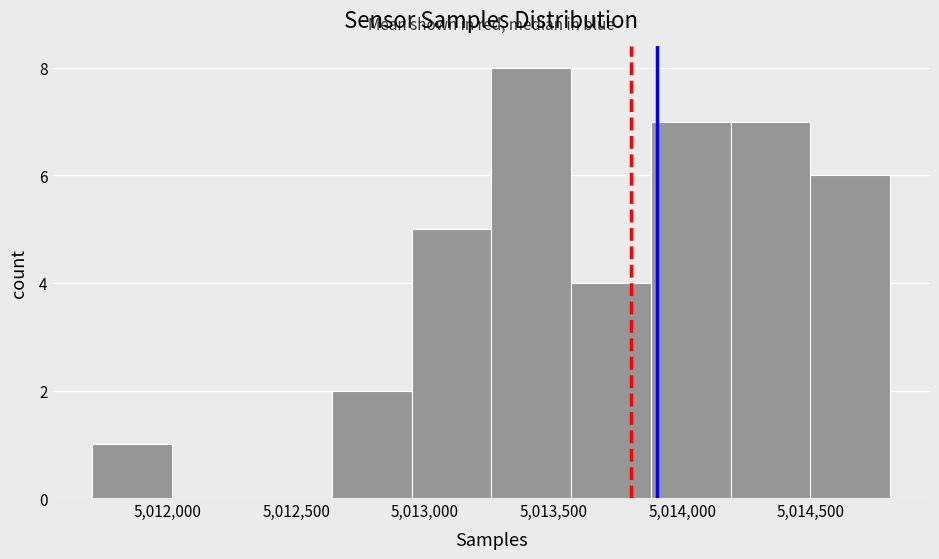

Reading left to right, list every bar in this chart as the range it spans on the x-axis followed by its height. Neither the bar edges nor the heights are printed on the chart, so give them approximately, as read against the axes.

5011700 to 5012000: 1
5012000 to 5012350: 0
5012350 to 5012650: 0
5012650 to 5012950: 2
5012950 to 5013250: 5
5013250 to 5013550: 8
5013550 to 5013900: 4
5013900 to 5014200: 7
5014200 to 5014500: 7
5014500 to 5014800: 6